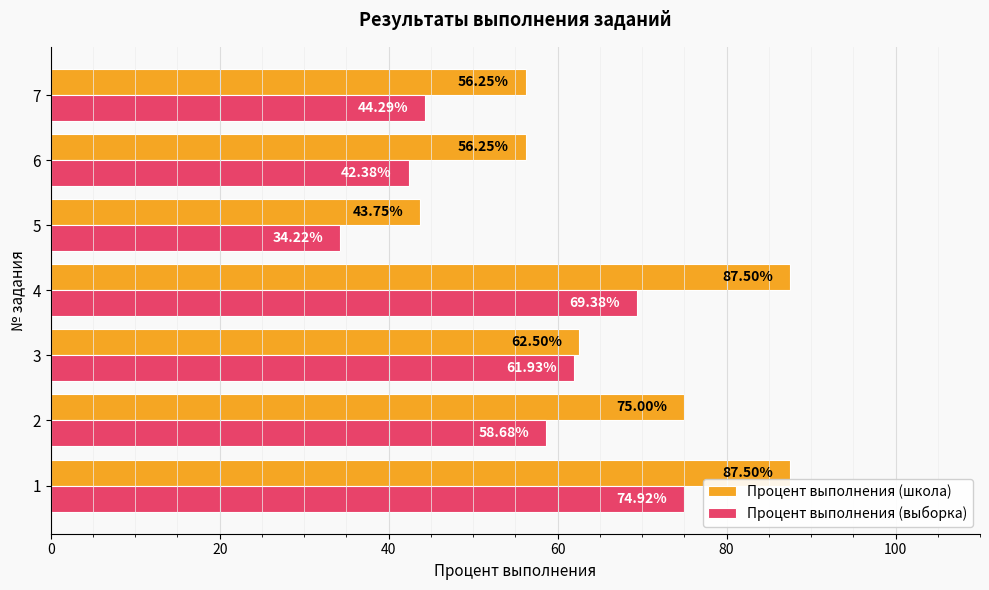

What is the sum of all Процент выполнения (школа) values?

468.8